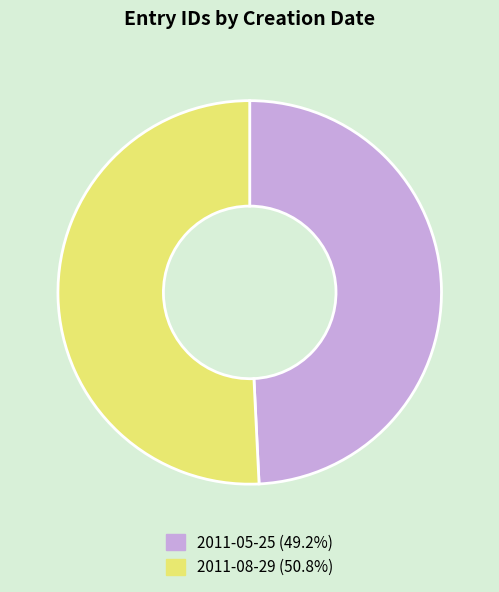

Is the sum of 2011-08-29 and 2011-05-25 greater than half?

Yes